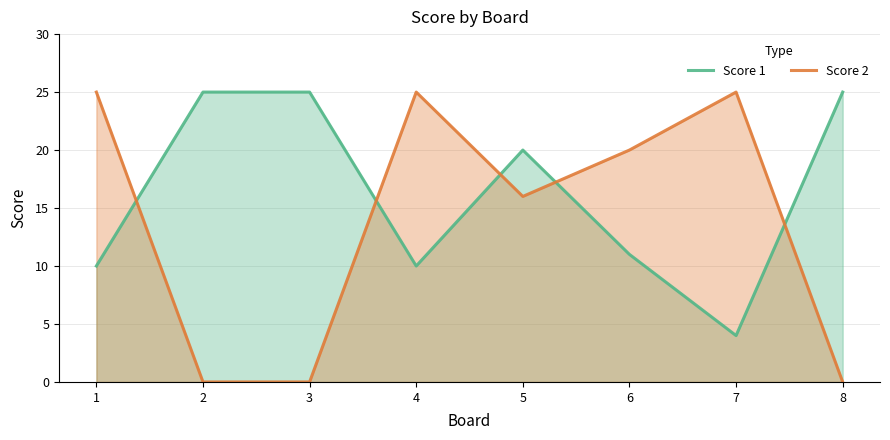

List the labels in order of Score 2 value, smallest first.

2, 3, 8, 5, 6, 1, 4, 7